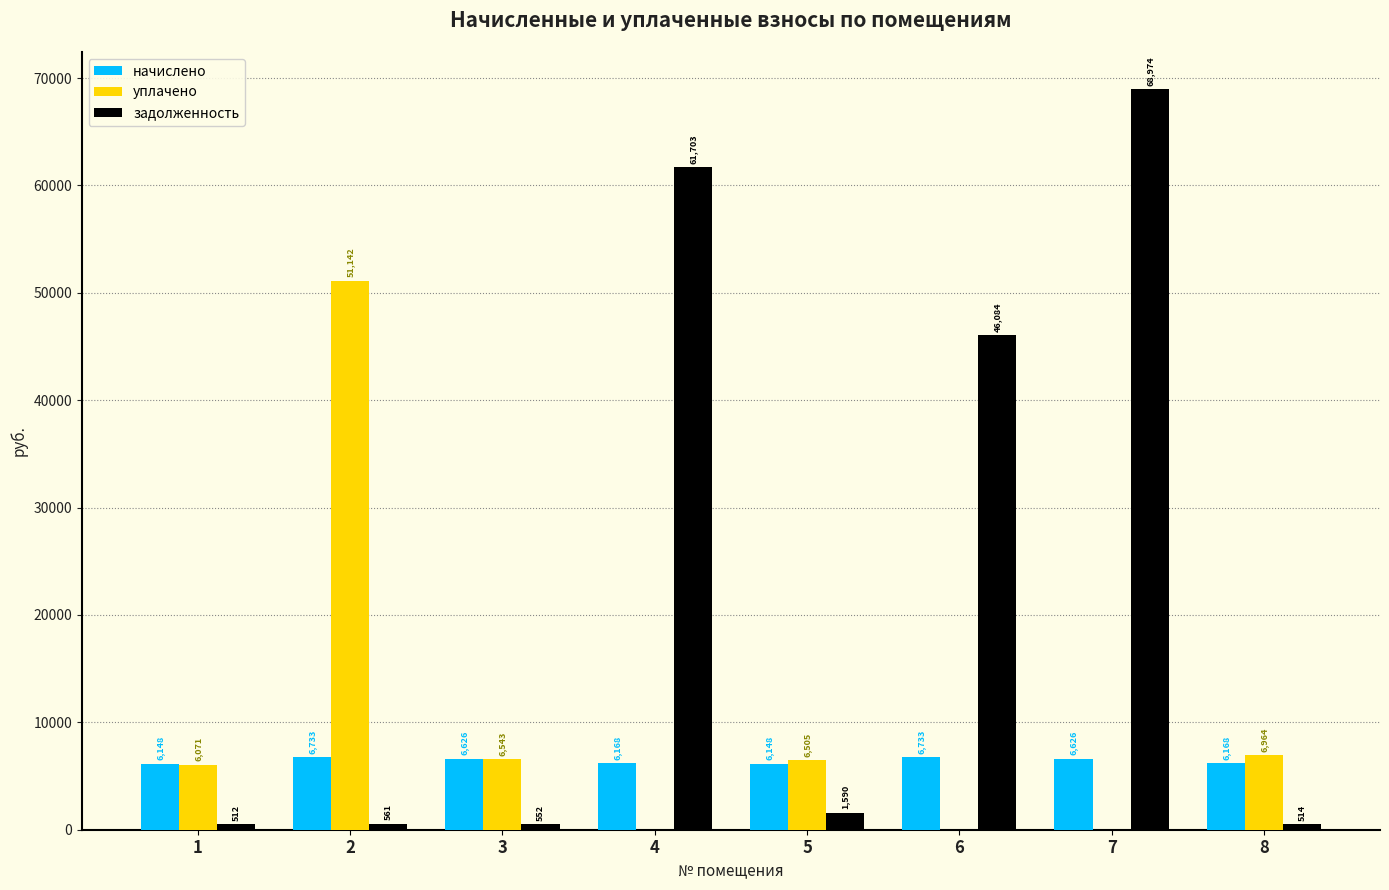

What is the maximum value shown in the chart?

68973.8